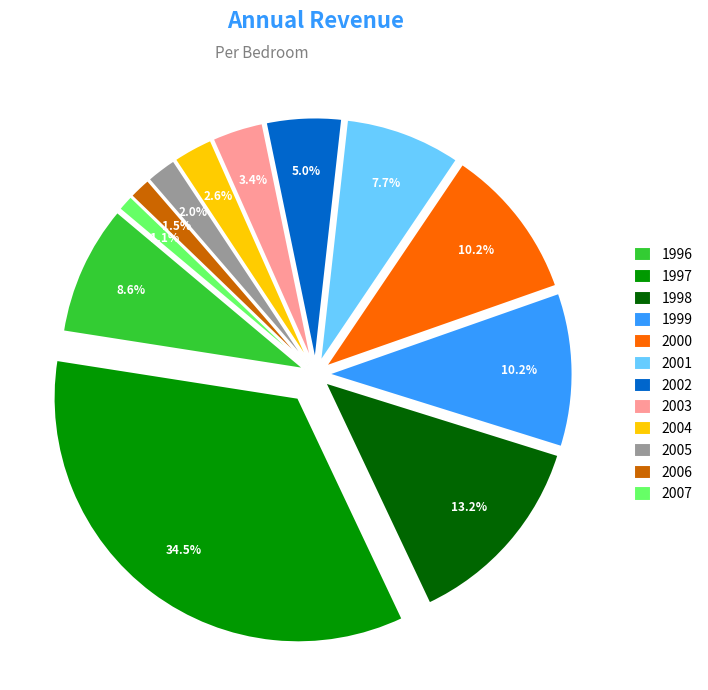

What percentage do 2007 and 2001 together represent?

8.8%